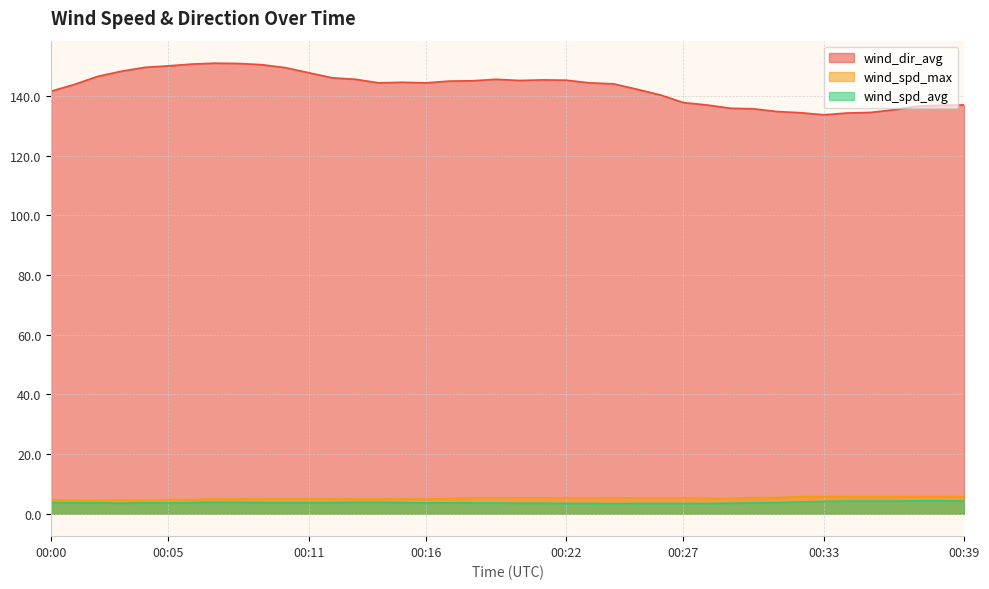

What is the highest value of the wind_spd_avg series?

4.3